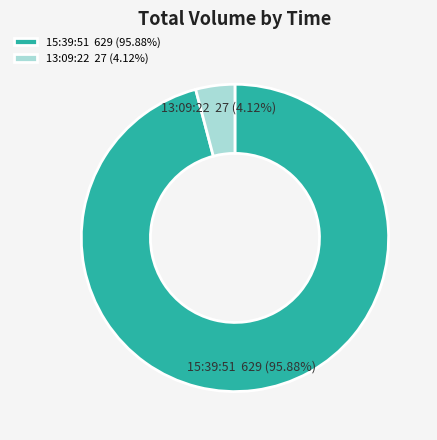

How many segments does this pie chart have?

2